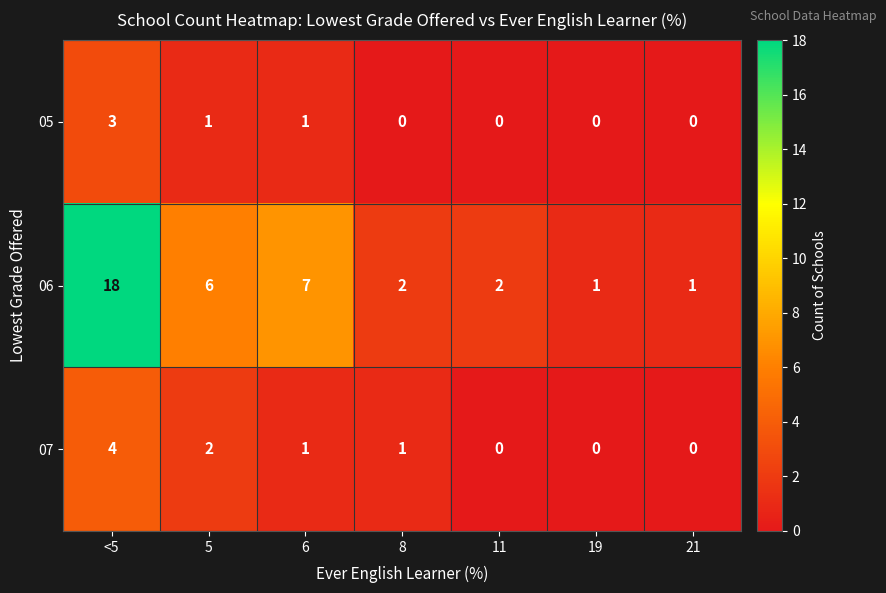

What is the total value across all series at 21?

1